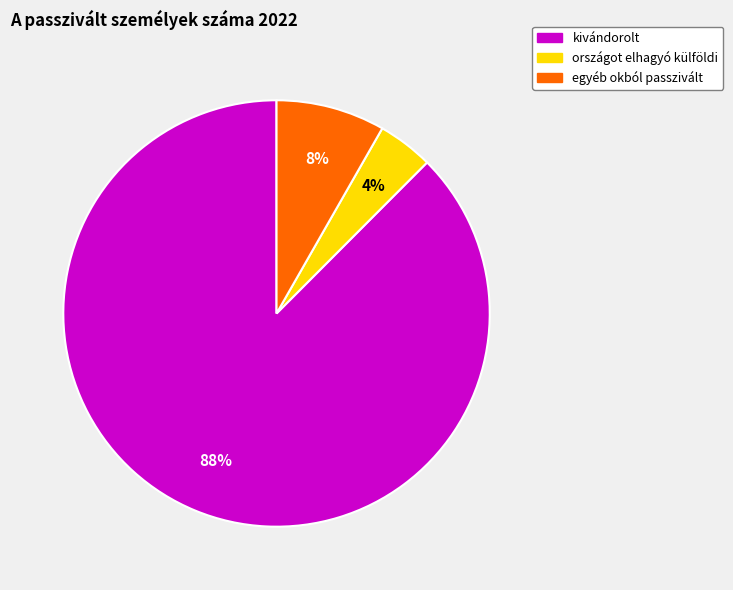

Is there any slice that represents more than half of the pie?

Yes